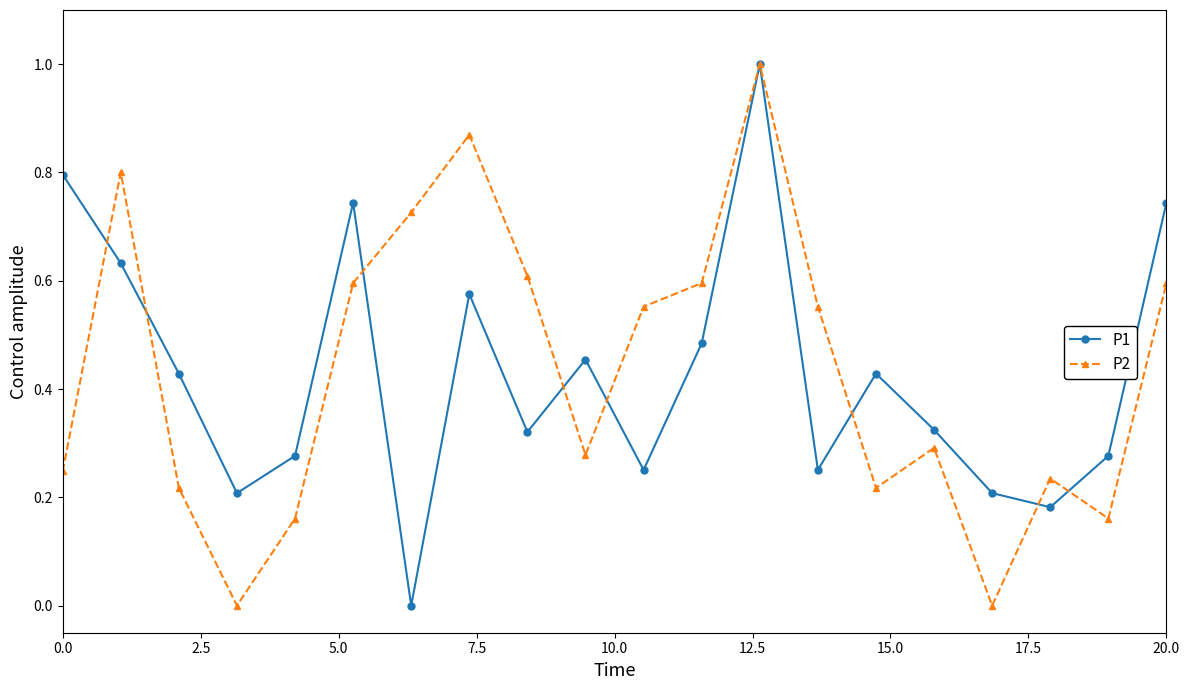

Count the number of data series in this chart.

2